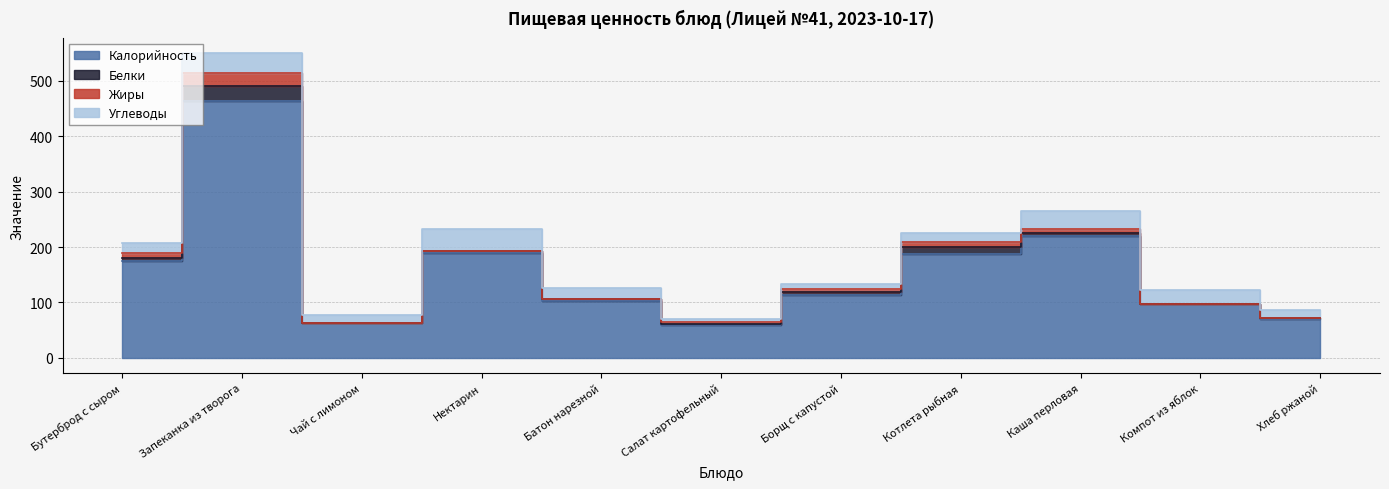

What is the sum of the Жиры values at Салат картофельный and Бутерброд с сыром?

13